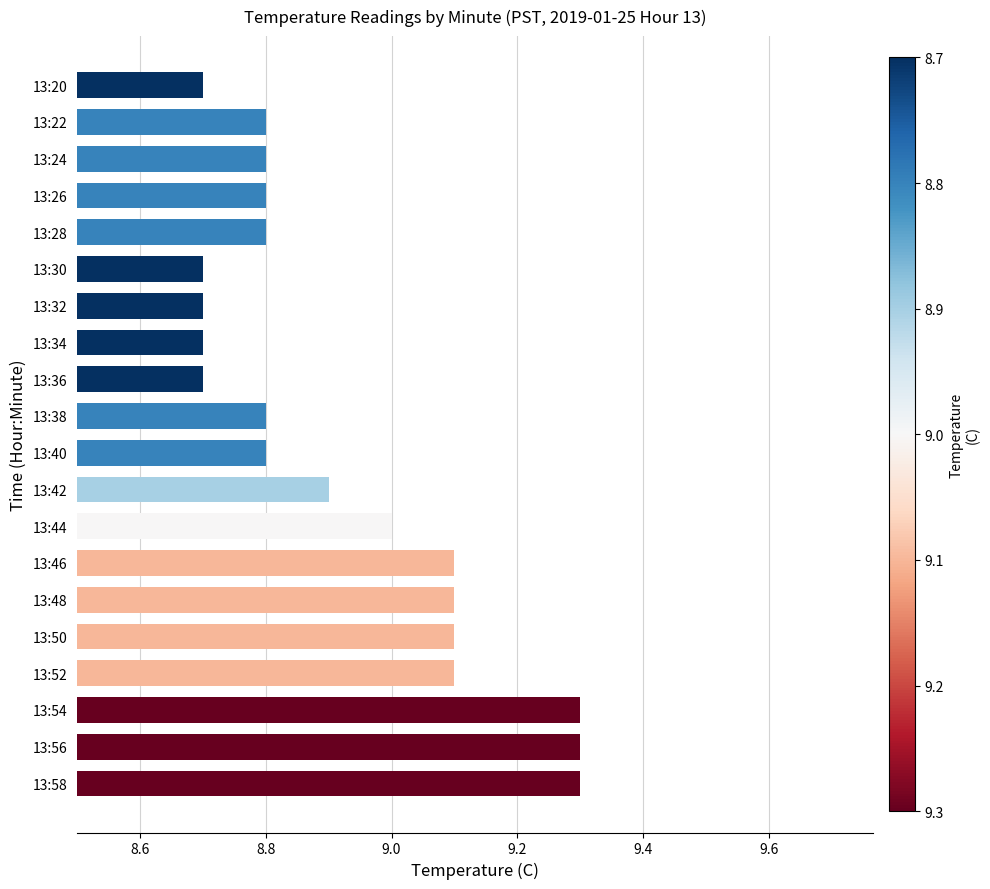

What is the value of the 7th bar from the top?

8.7